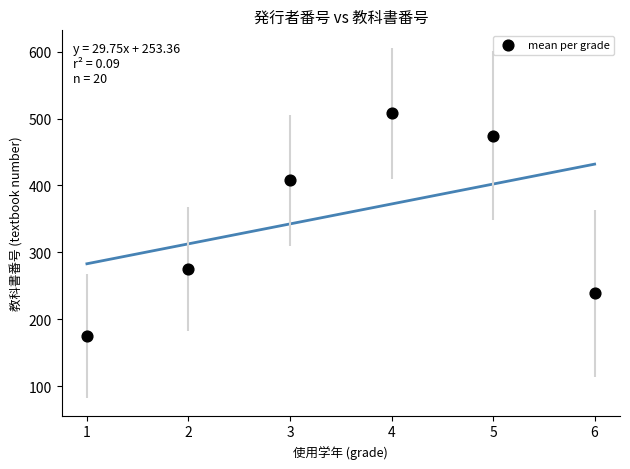

What is the range of Y values (max minus min)?

332.5